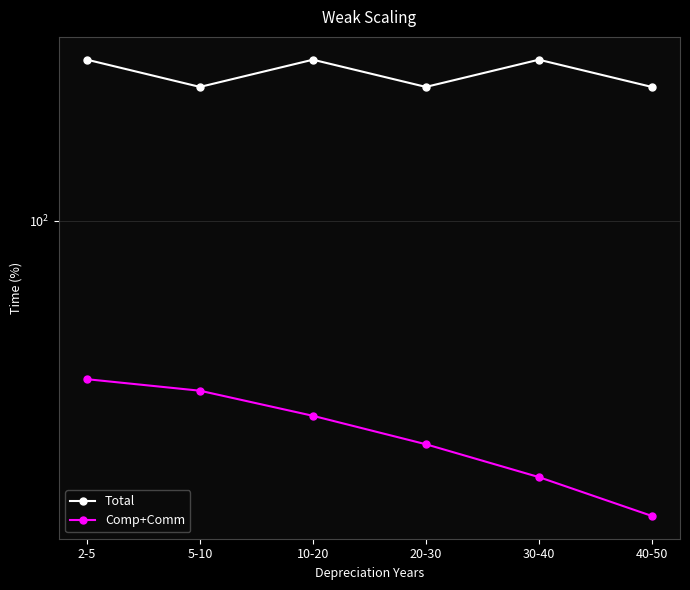

True or false: Comp+Comm and Total cross at least once.

False